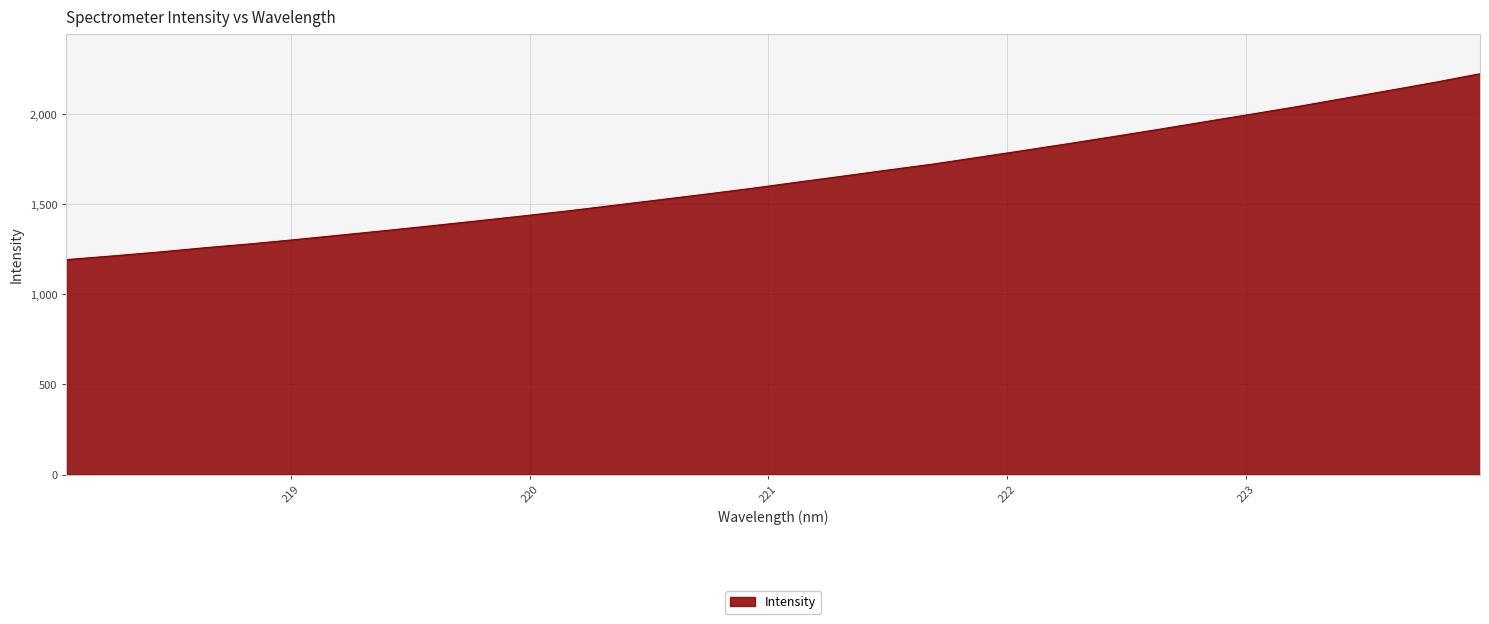

What is the greatest value displayed?

2224.9